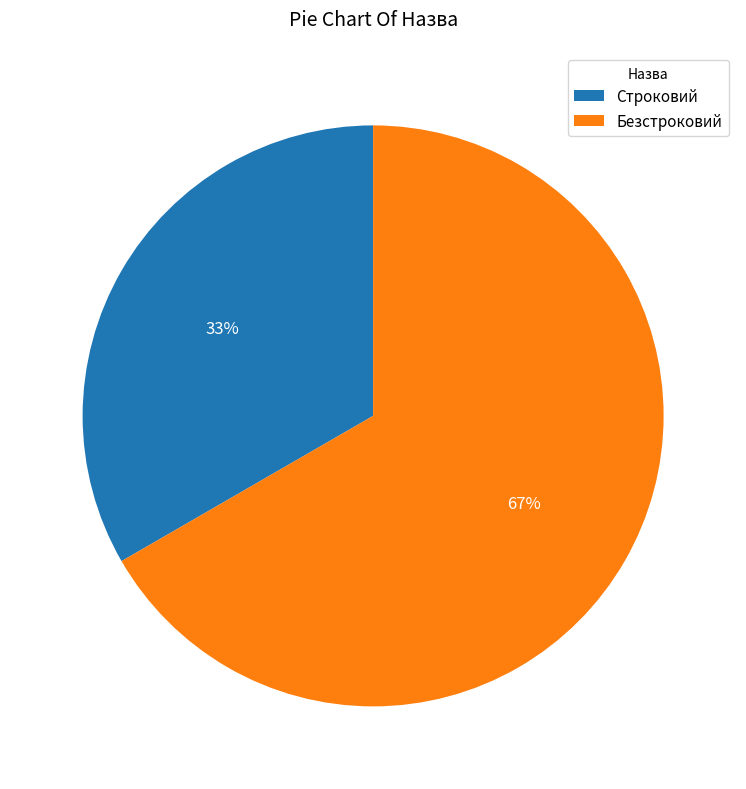

Which category has the biggest portion of the pie?

Безстроковий